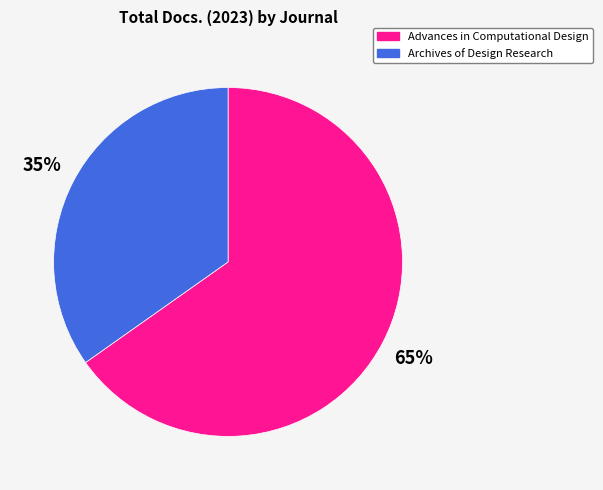

Count the number of slices in the pie.

2